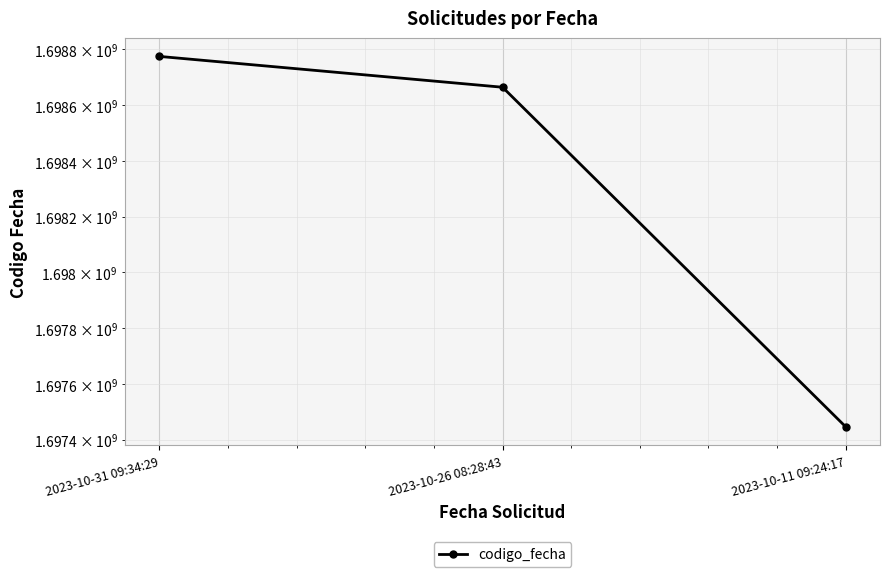

Read the value at 2023-10-11 09:24:17.

1697446139